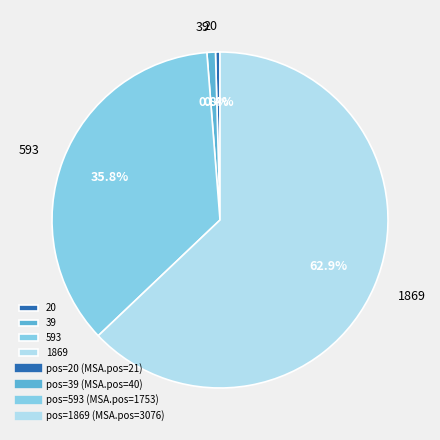

Which category accounts for the majority?

1869